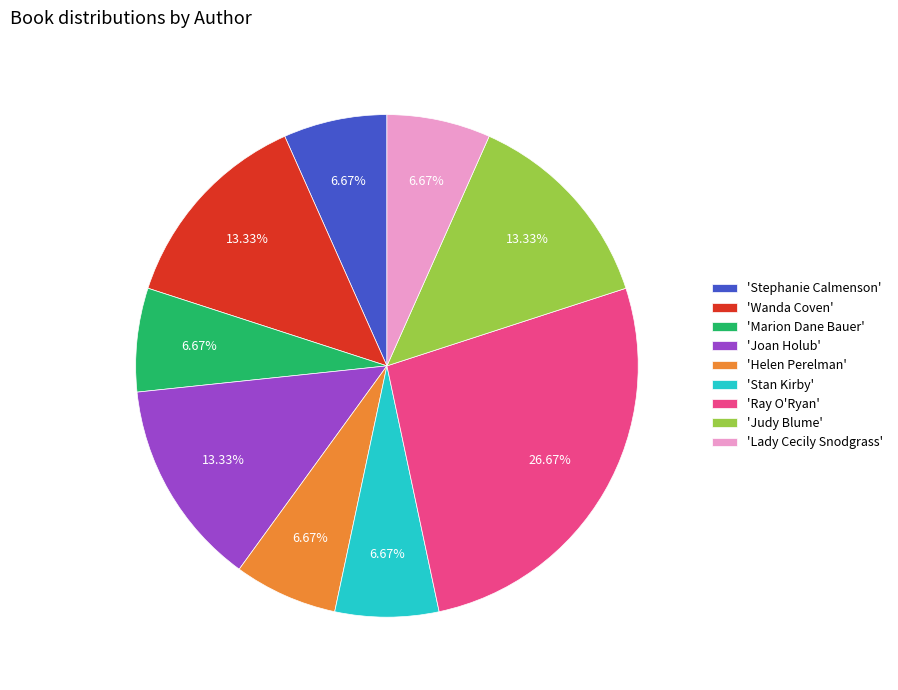

Which category has the biggest portion of the pie?

'Ray O'Ryan'